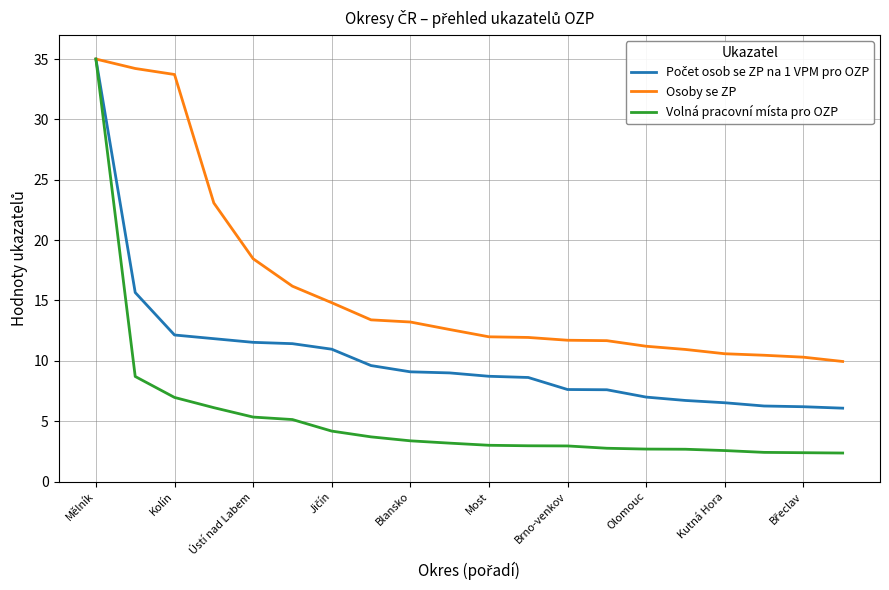

Which series has the largest total across all categories?

Osoby se ZP